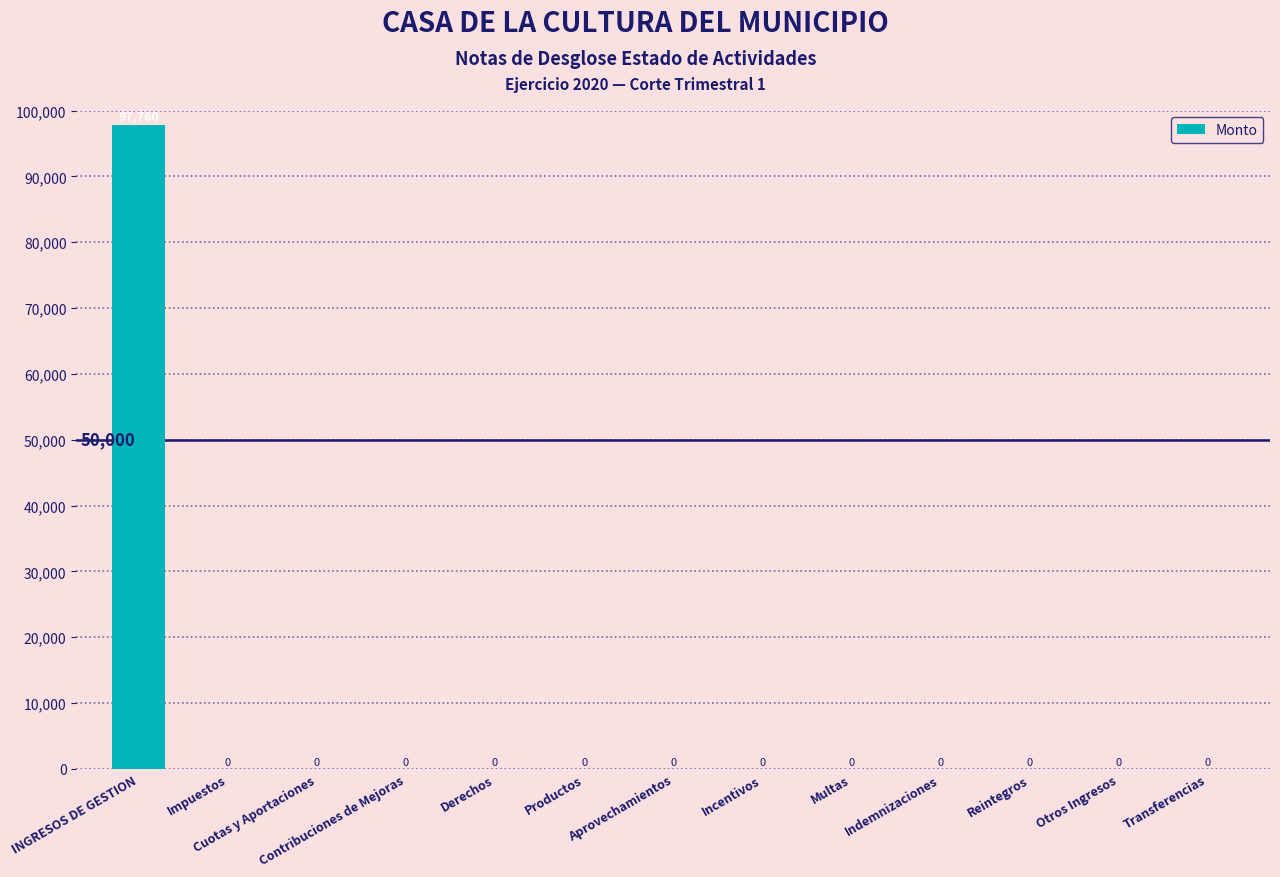

What is the sum of the values at Contribuciones de Mejoras and INGRESOS DE GESTION?

97760